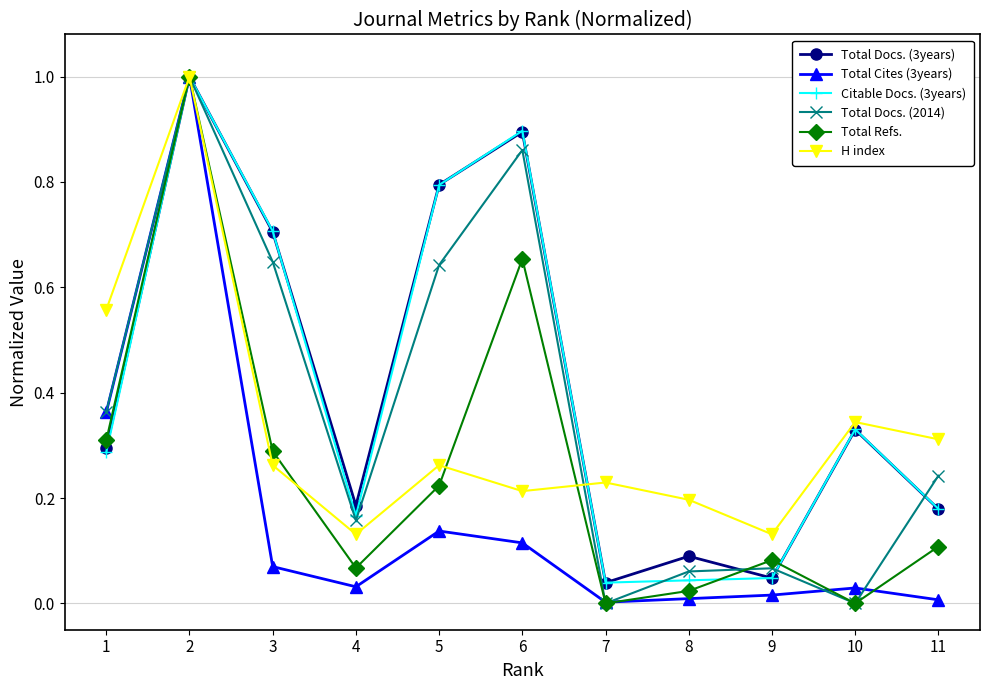

Between 3 and 4, which series saw the biggest shift?

Citable Docs. (3years)